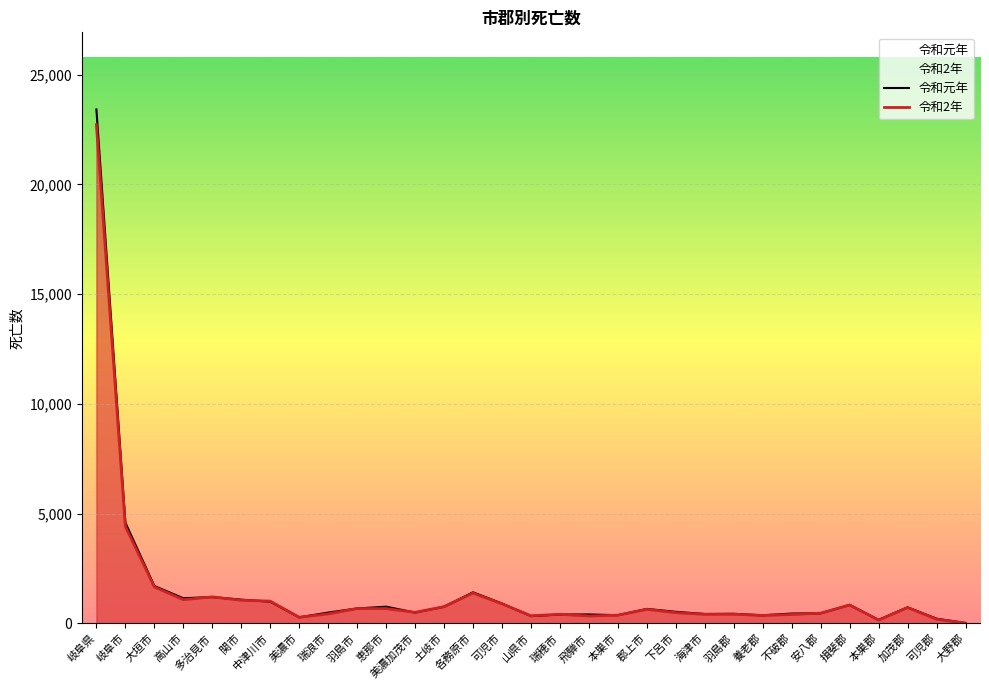

How many lines are shown in the chart?

2